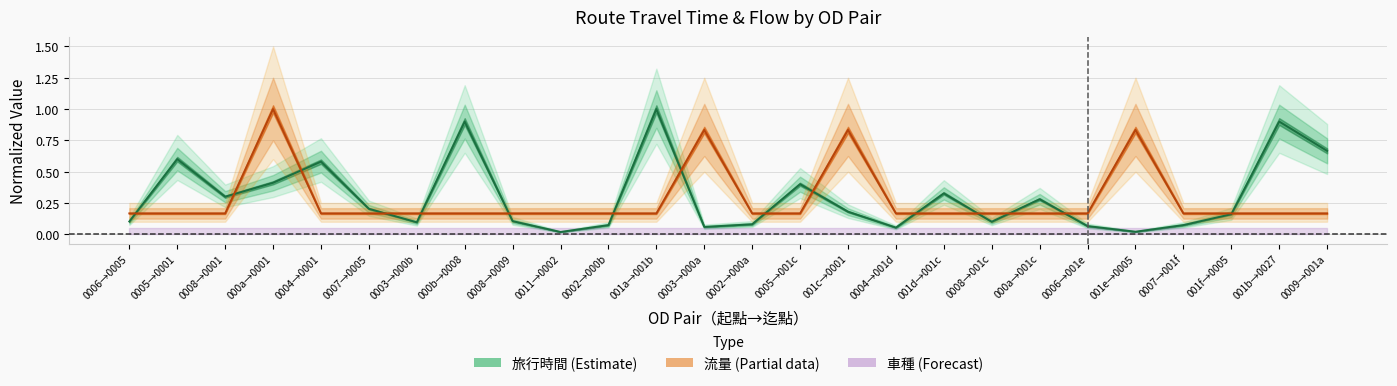

What is the total value across all series at 0008→001c?

0.3